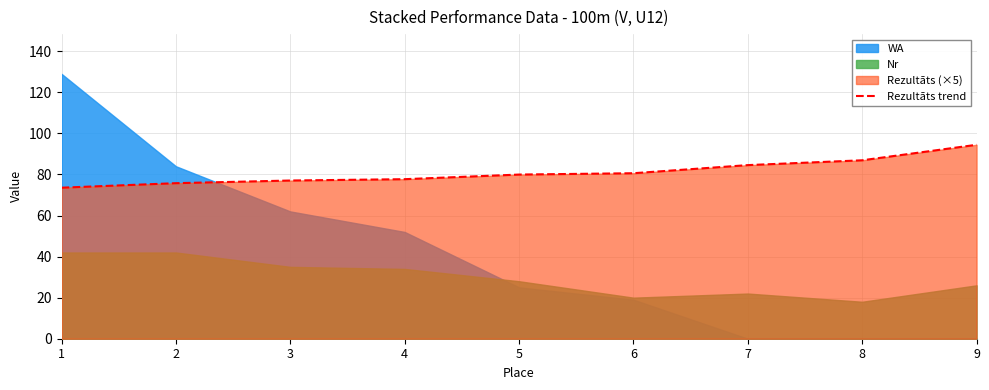

Is it true that Rezultāts trend equals 32.0 at 8?

False